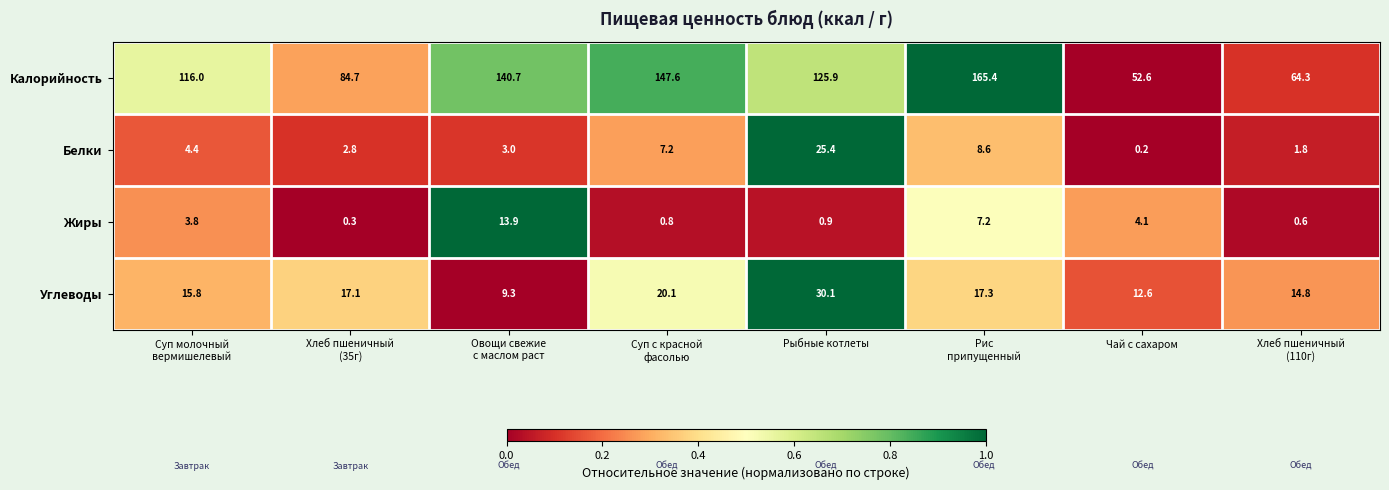

Is it true that Белки equals 7.9 at Рыбные котлеты?

False